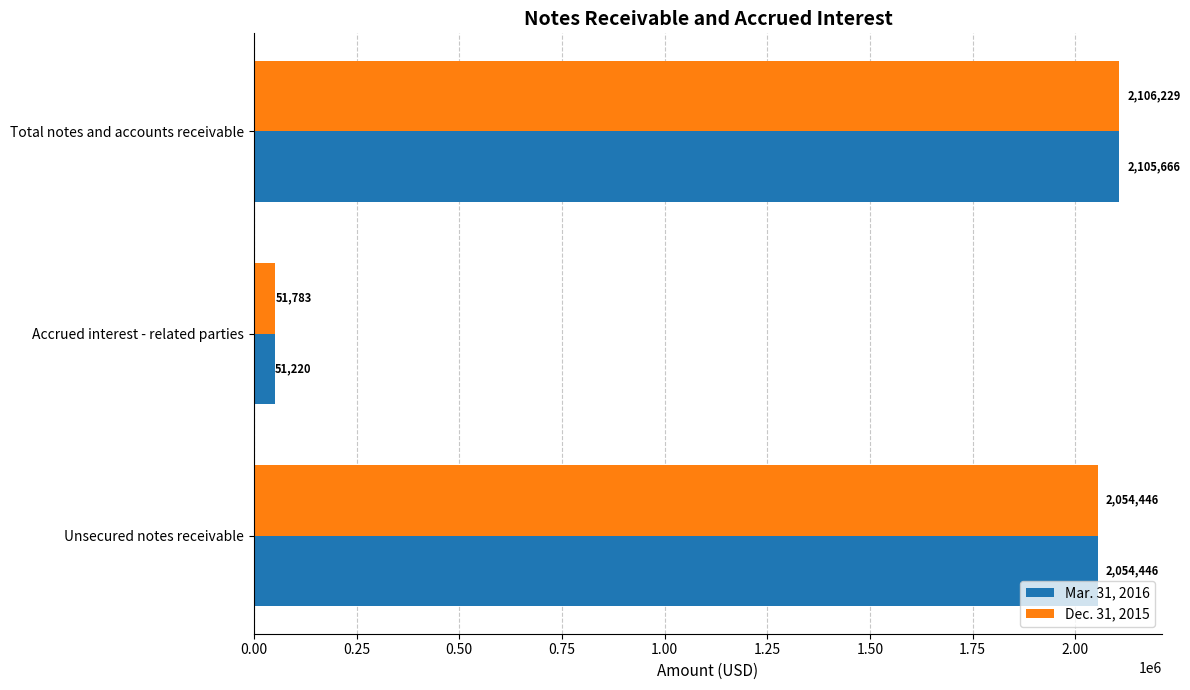

What is the difference between the highest and lowest values at Total notes and accounts receivable?

563